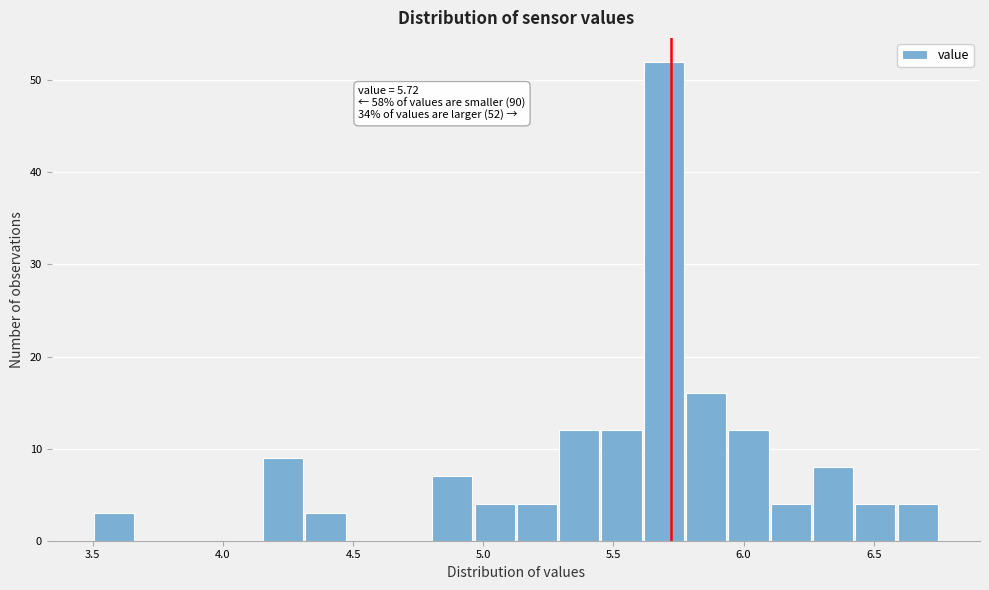

Read against the x-axis, roughly where is the centre of the tallest bar?

5.70